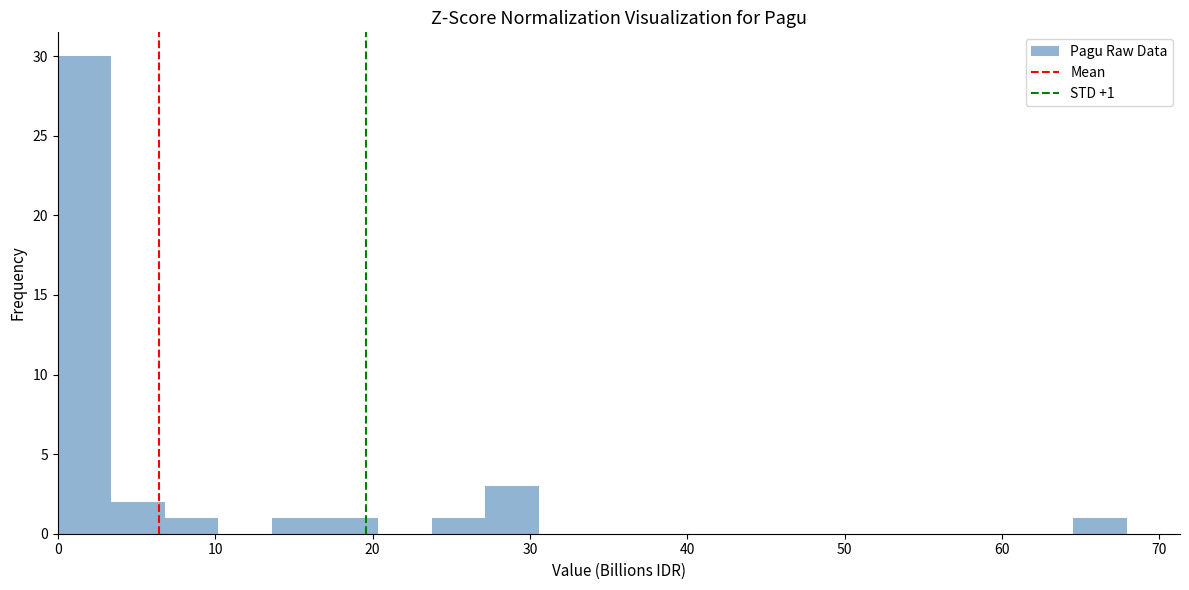

Read against the x-axis, roughly where is the centre of the tallest bar?

2